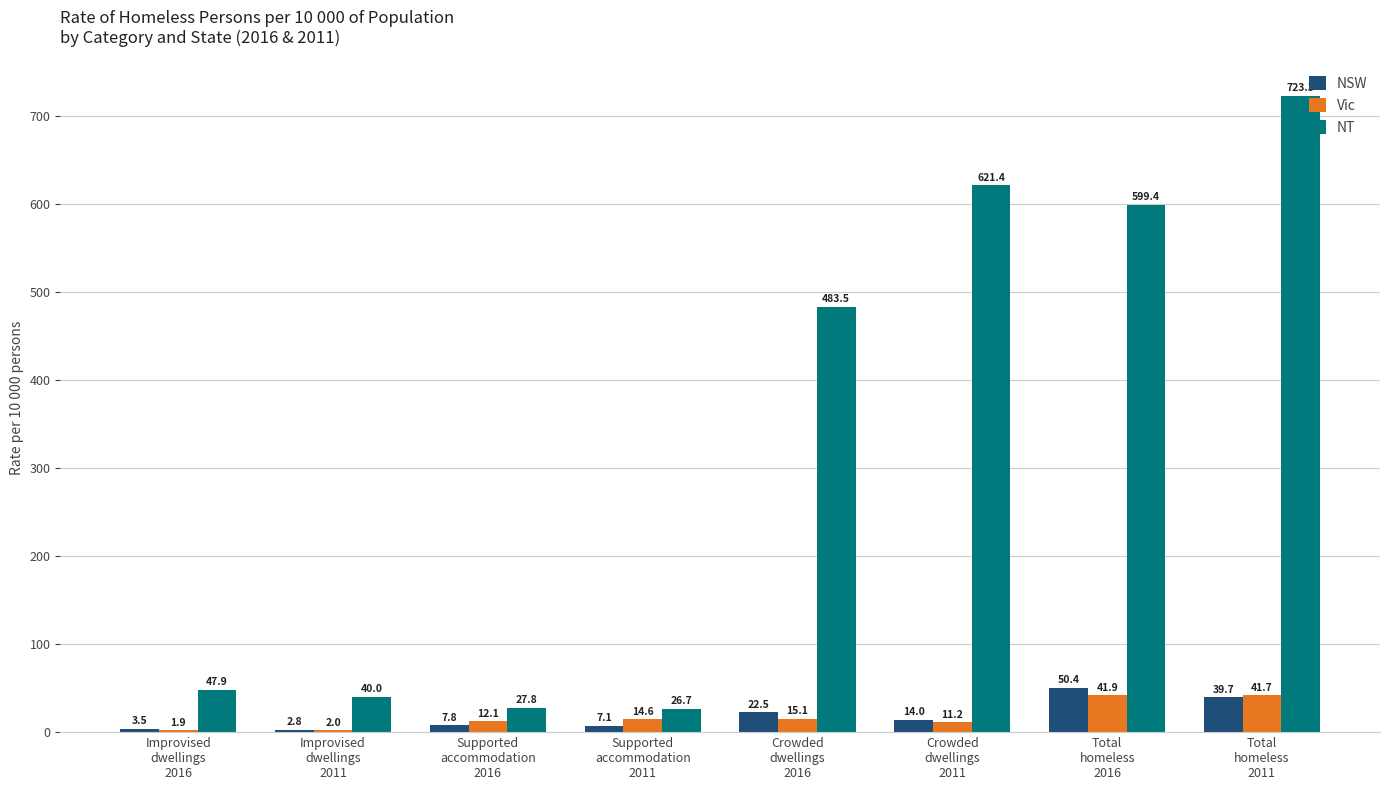

At which label is NSW closest to 26?

Crowded
dwellings
2016